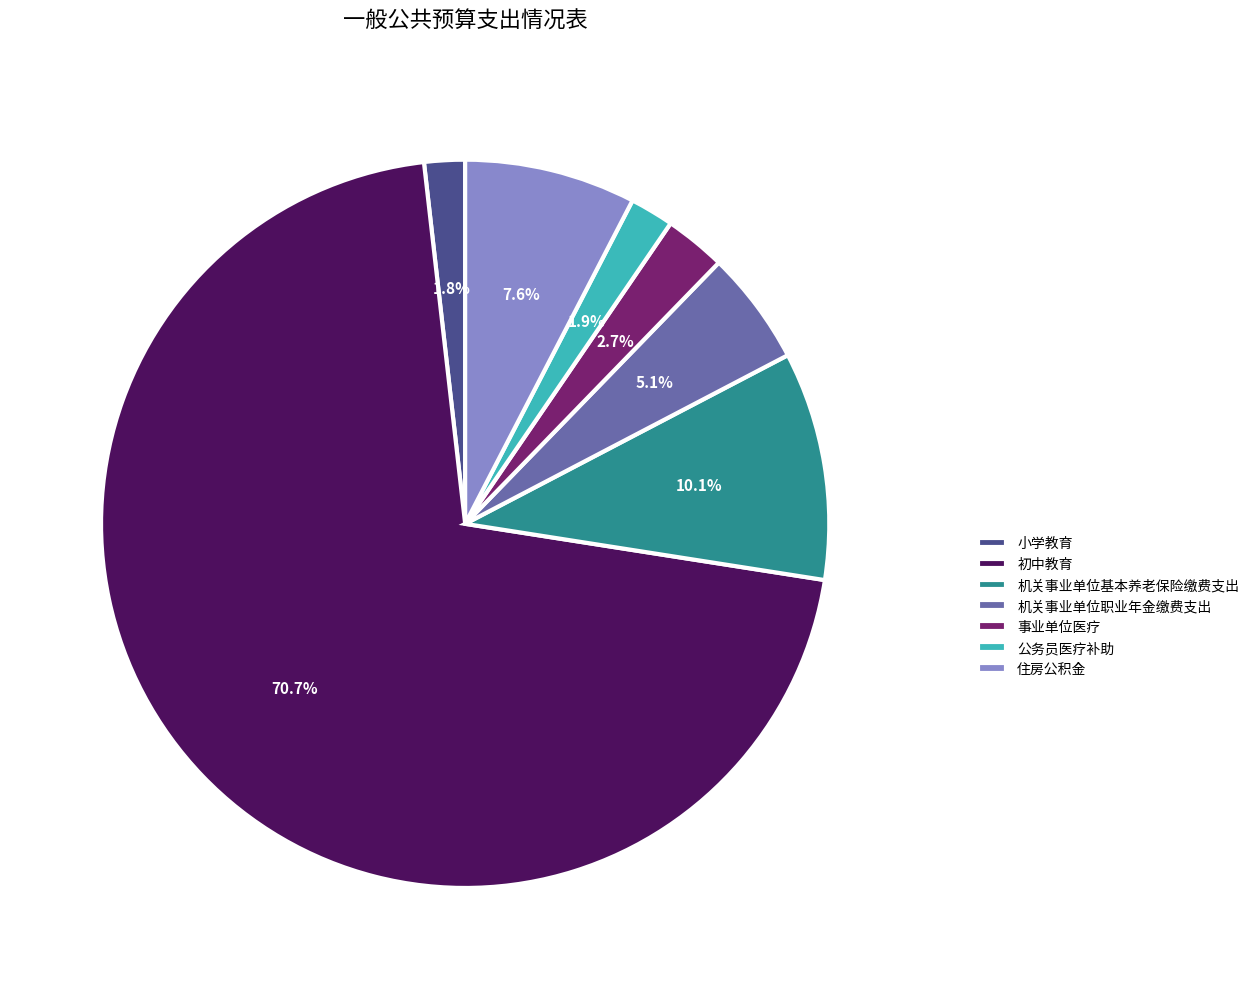

Does 机关事业单位职业年金缴费支出 account for over 50% of the chart?

No